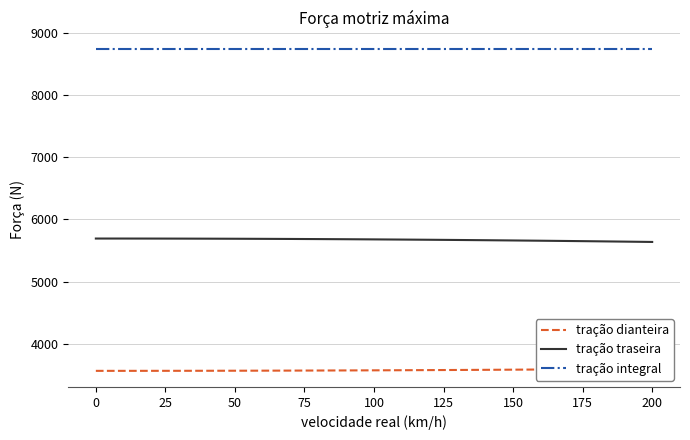

Is it true that tração integral equals 14689.6 at 200?

False